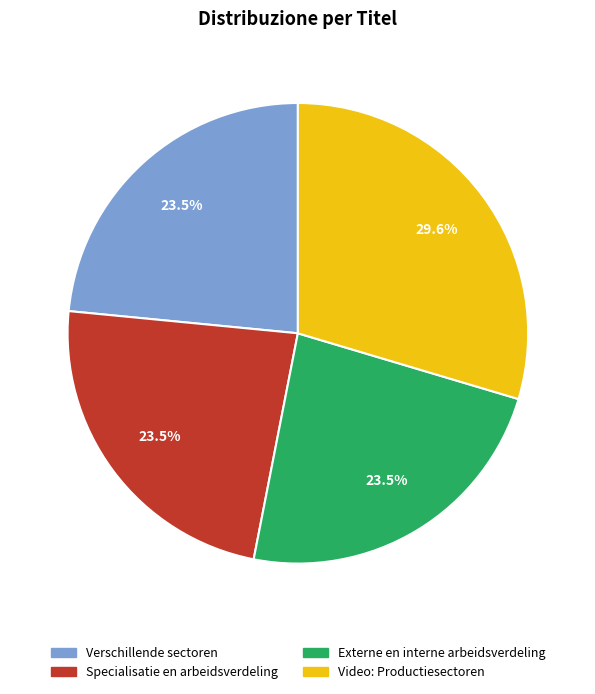

Combined, do Externe en interne arbeidsverdeling and Video: Productiesectoren account for over 50%?

Yes